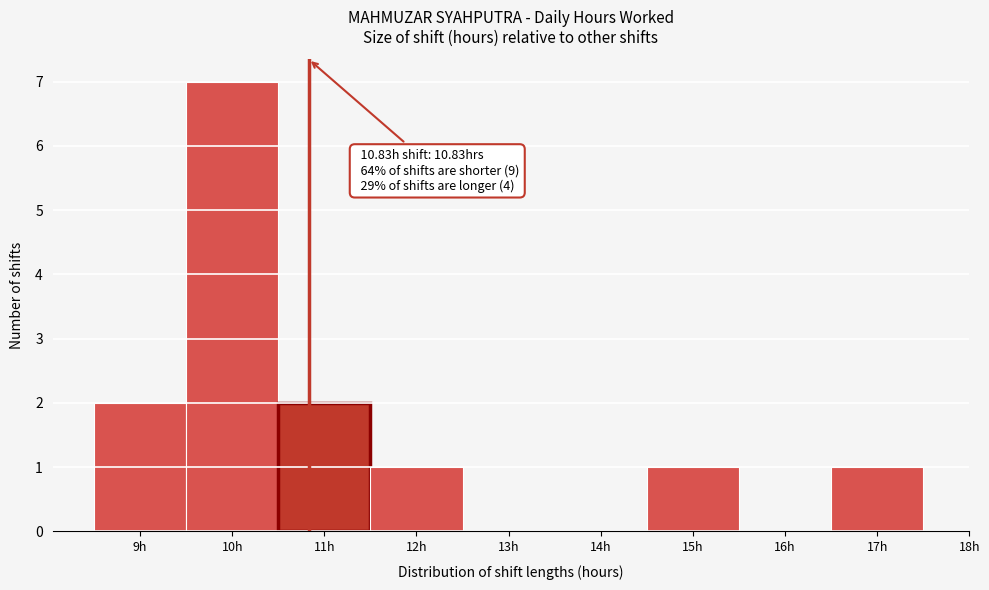

Over which range of the x-axis is the bar tallest?

9.5 to 10.5